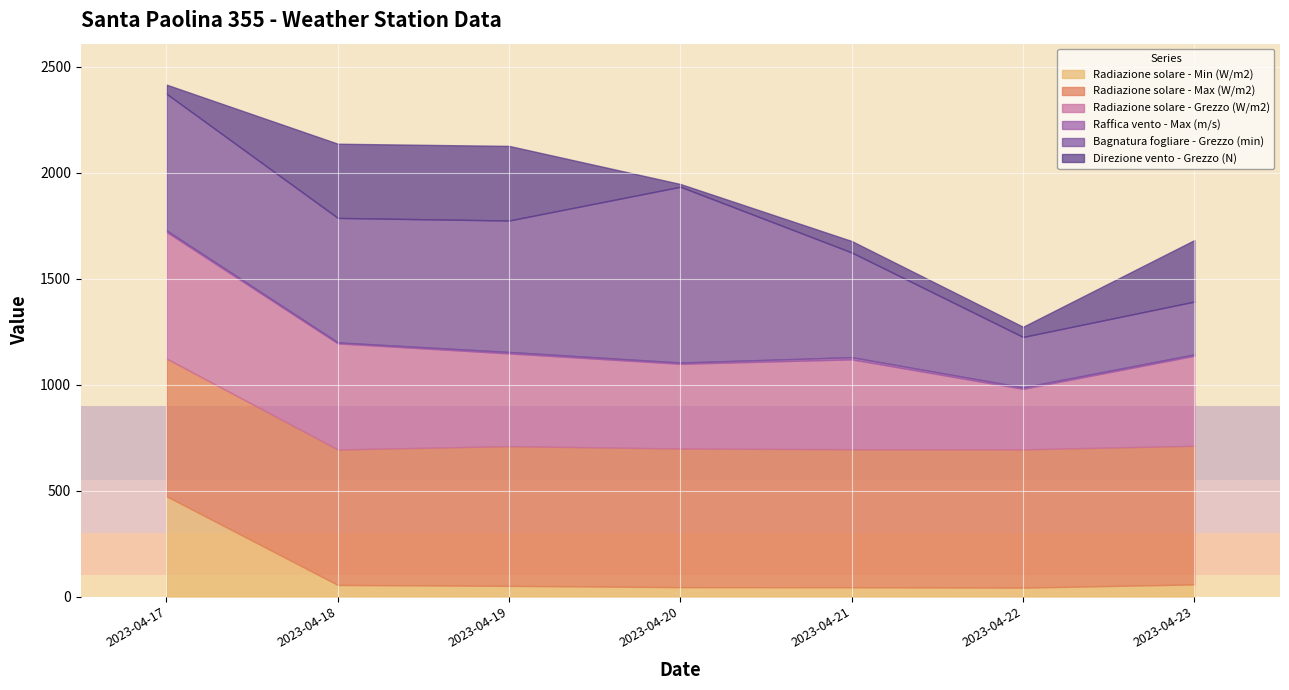

Which category has the highest value in the Raffica vento - Max (m/s) series?

2023-04-21